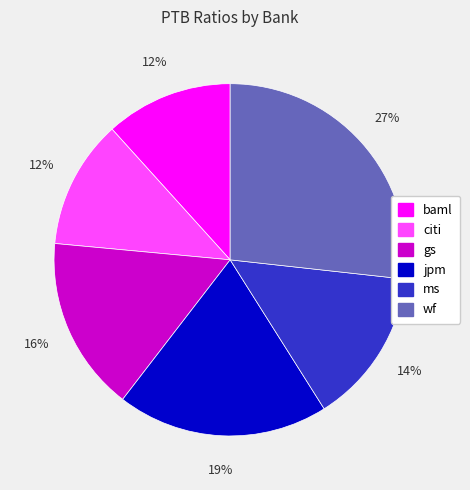

Does any single category account for the majority?

No